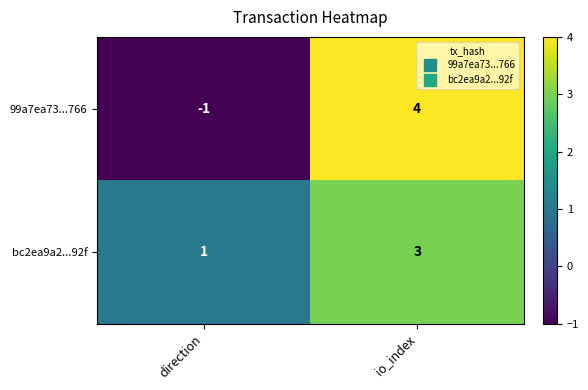

What is the difference between the maximum and minimum values in the 99a7ea73...766 series?

5